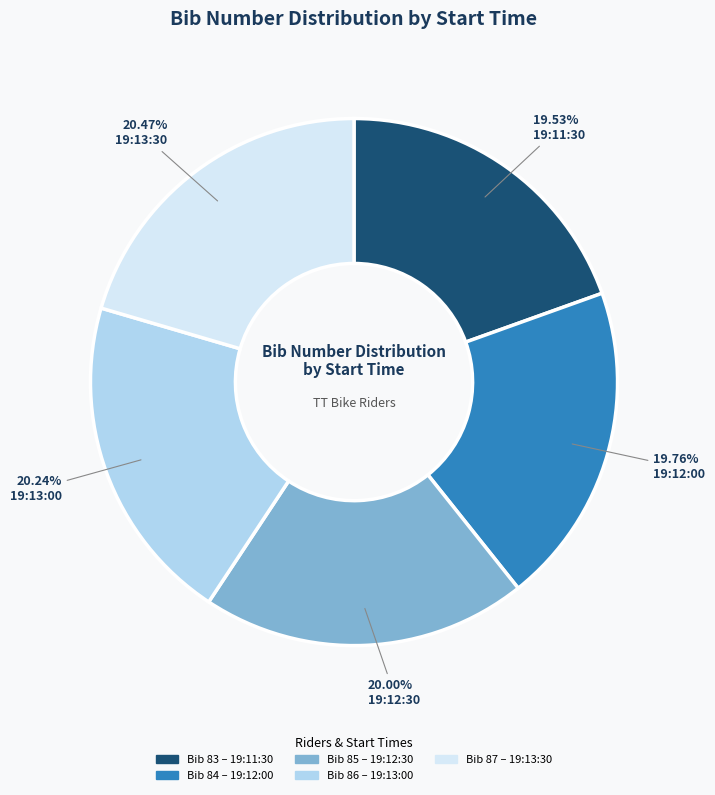

Is there a majority slice in this chart?

No